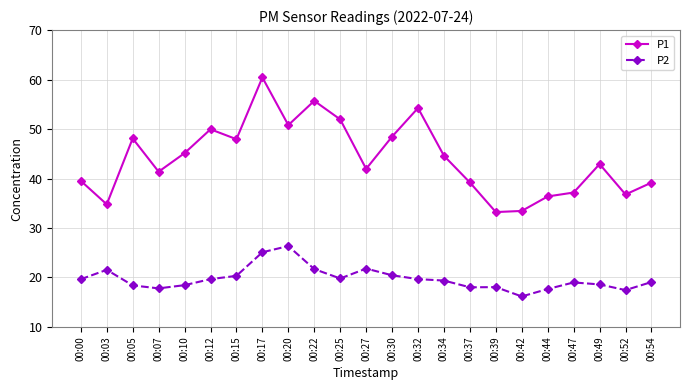

True or false: P2 and P1 cross at least once.

False